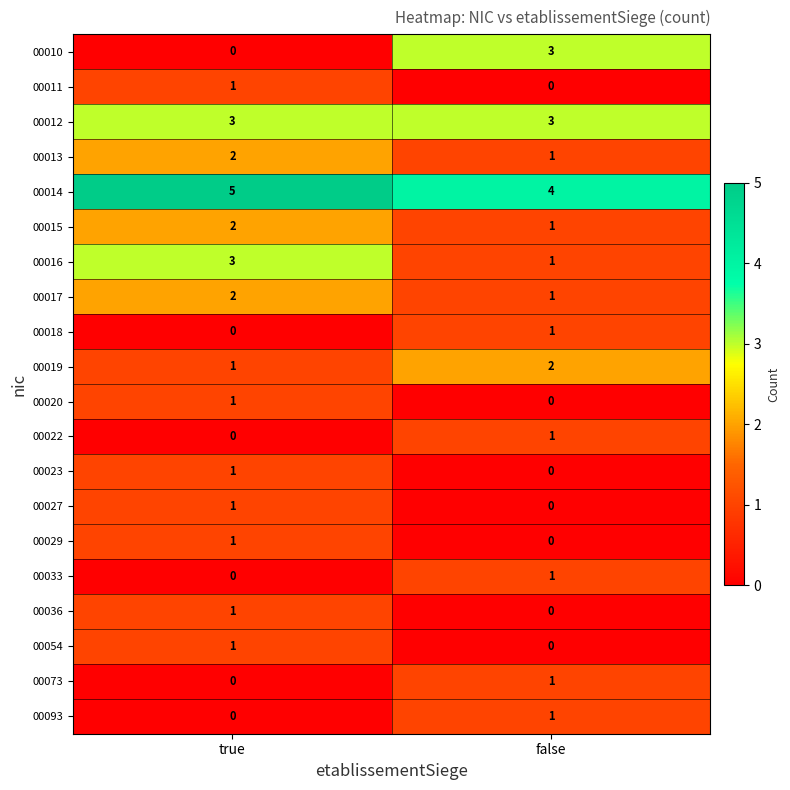

Where is 00020 nearest to the value 0?

false